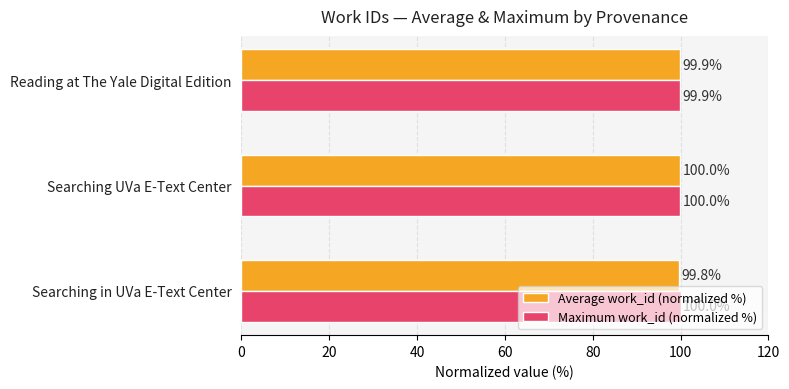

What is the average value of the Average work_id (normalized %) series?

99.9